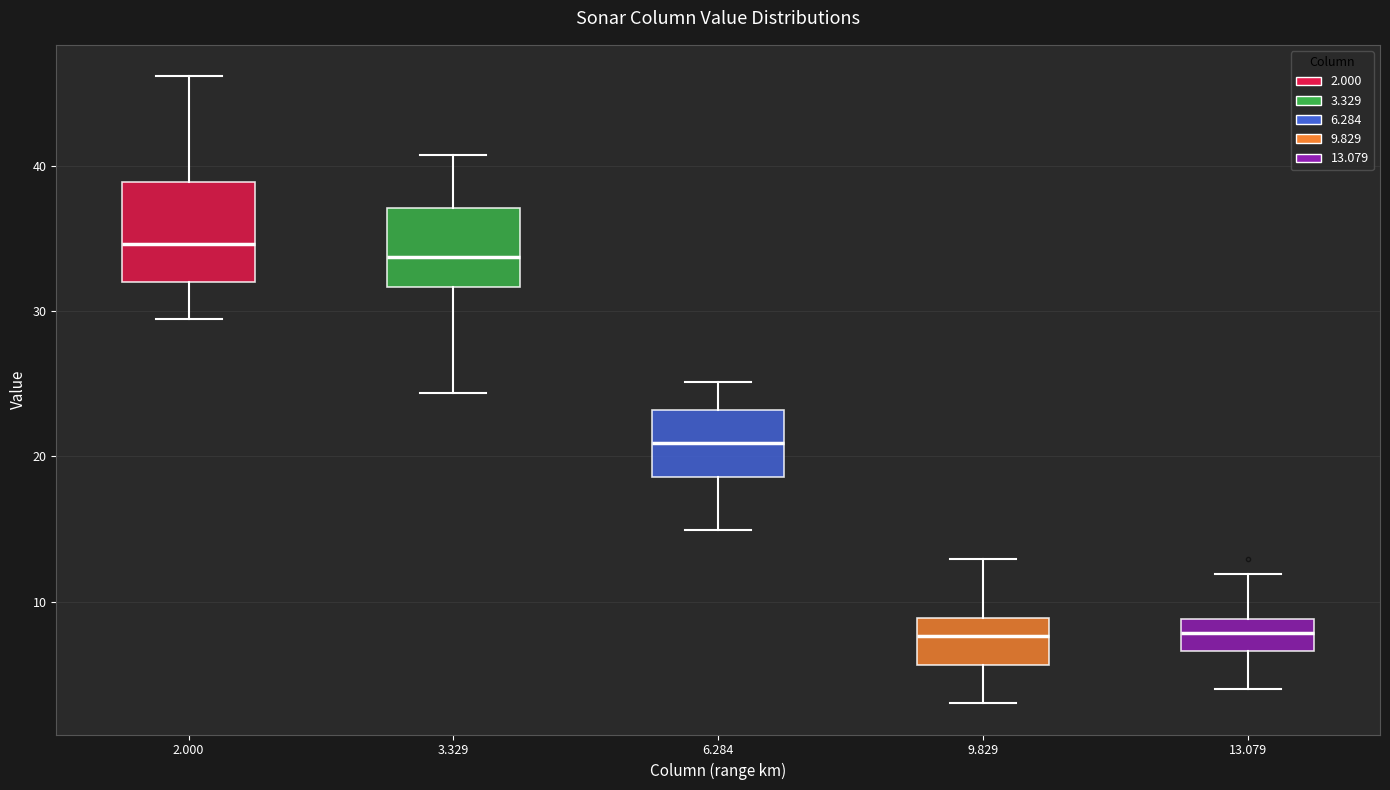

Comparing the boxes themselves (not the whiskers), which one is the tallest?

2.000